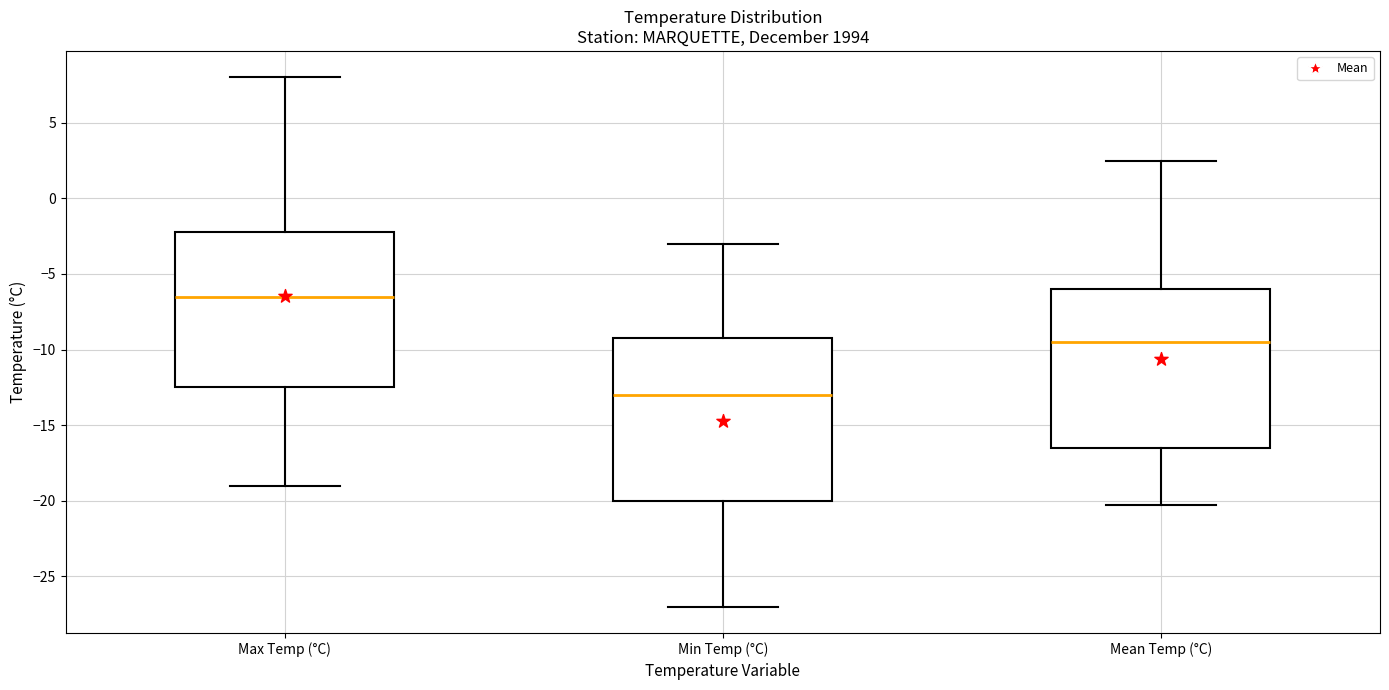

Which box's median line is the lowest?

Min Temp (°C)